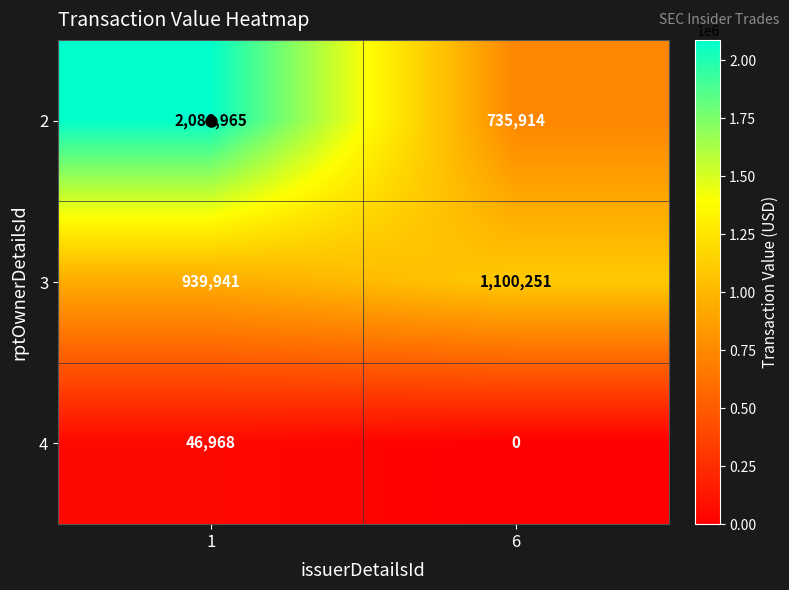

Which series has the largest range (max minus min)?

2